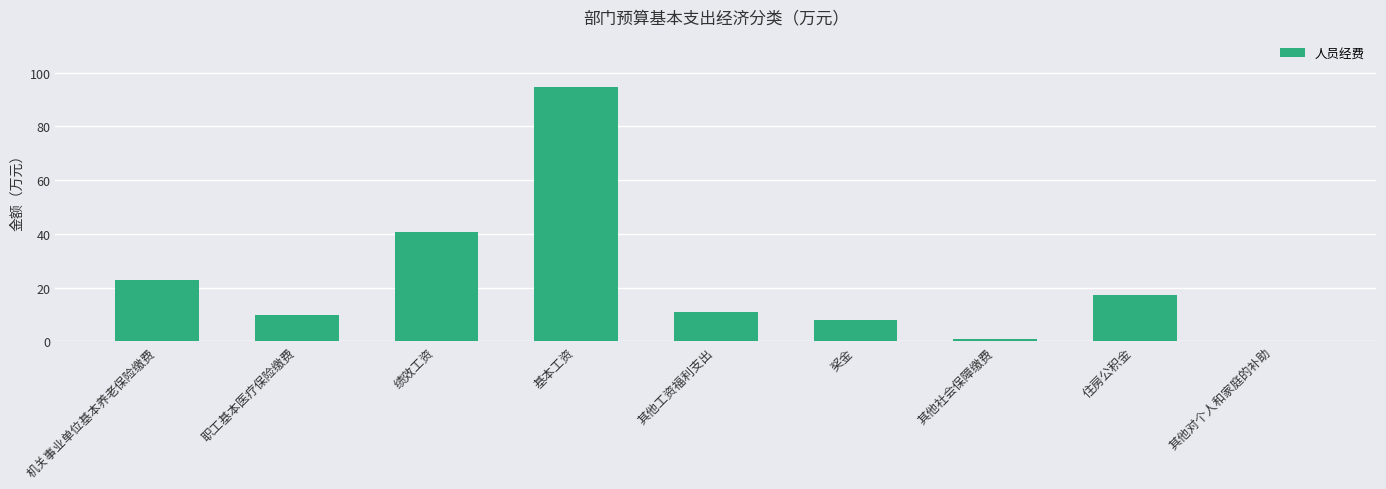

Reading left to right, what are all the values shown in this chart?

机关事业单位基本养老保险缴费=23.0	职工基本医疗保险缴费=9.9	绩效工资=40.9	基本工资=94.8	其他工资福利支出=10.8	奖金=7.9	其他社会保障缴费=0.9	住房公积金=17.2	其他对个人和家庭的补助=0.1